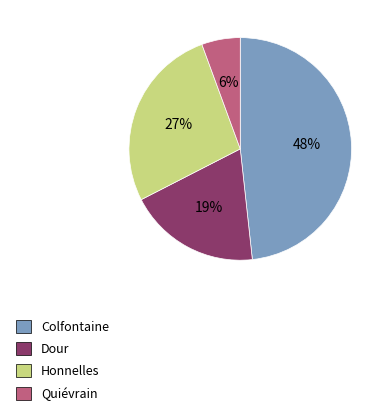

Which has a higher value, Honnelles or Dour?

Honnelles